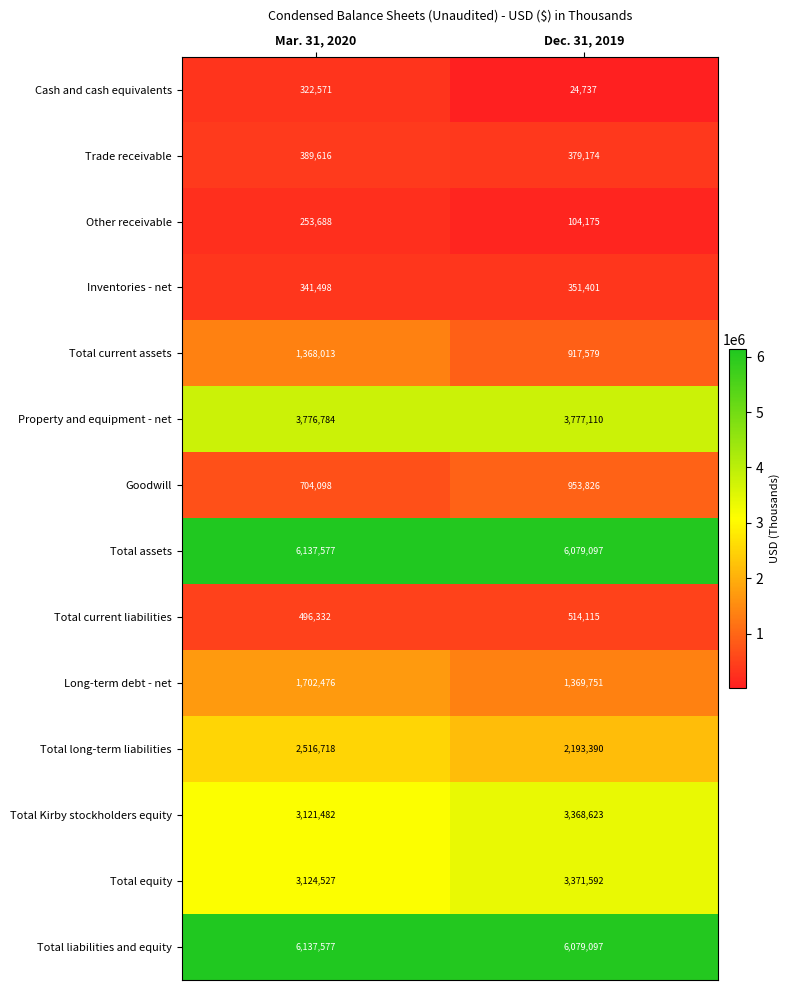

Reading right to left, transcribe all the data shown in this chart.

Cash and cash equivalents: 24737	322571
Trade receivable: 379174	389616
Other receivable: 104175	253688
Inventories - net: 351401	341498
Total current assets: 917579	1368013
Property and equipment - net: 3777110	3776784
Goodwill: 953826	704098
Total assets: 6079097	6137577
Total current liabilities: 514115	496332
Long-term debt - net: 1369751	1702476
Total long-term liabilities: 2193390	2516718
Total Kirby stockholders equity: 3368623	3121482
Total equity: 3371592	3124527
Total liabilities and equity: 6079097	6137577